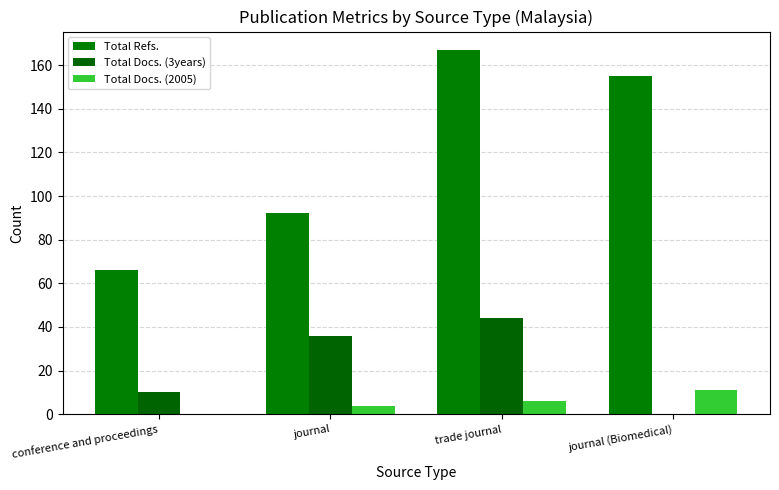

Where does the Total Refs. series first go above 155?

trade journal